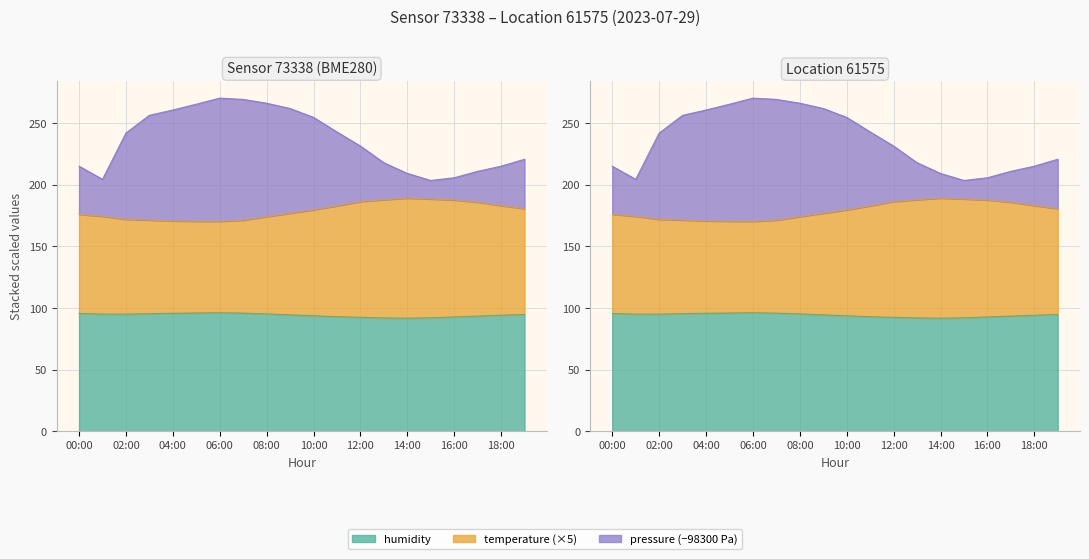

True or false: pressure and temperature cross at least once.

False